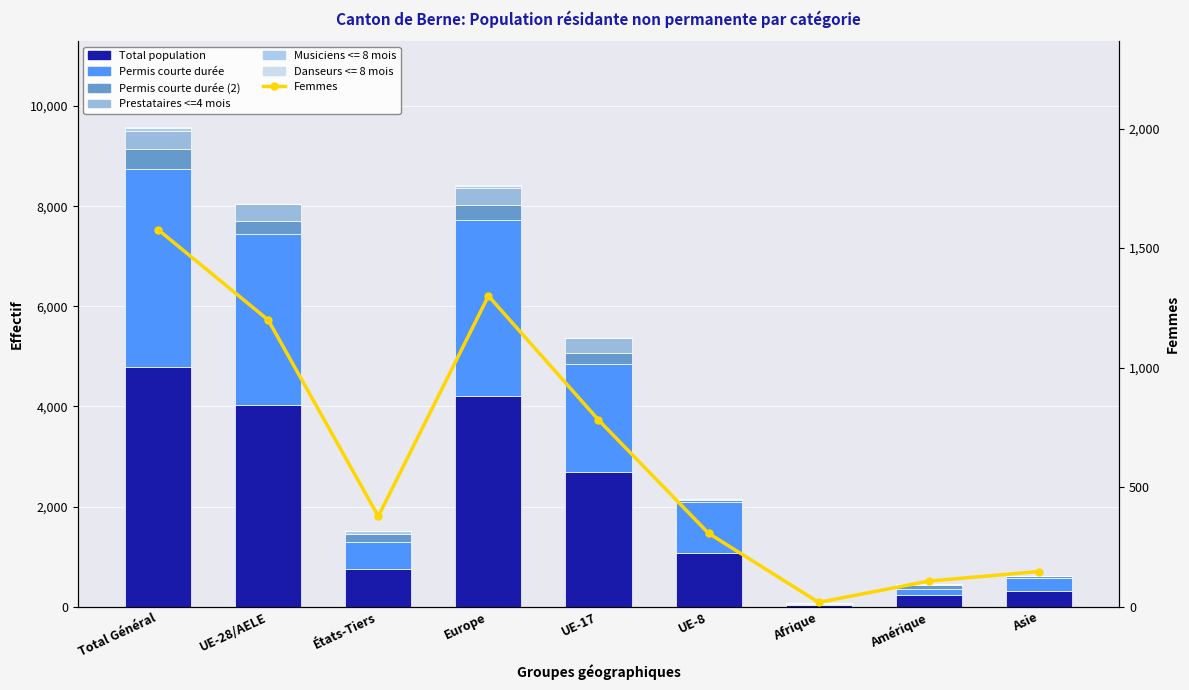

Rank the series at Amérique from highest to lowest value.

Total population, Permis courte durée, Femmes, Permis courte durée (2), Prestataires <=4 mois